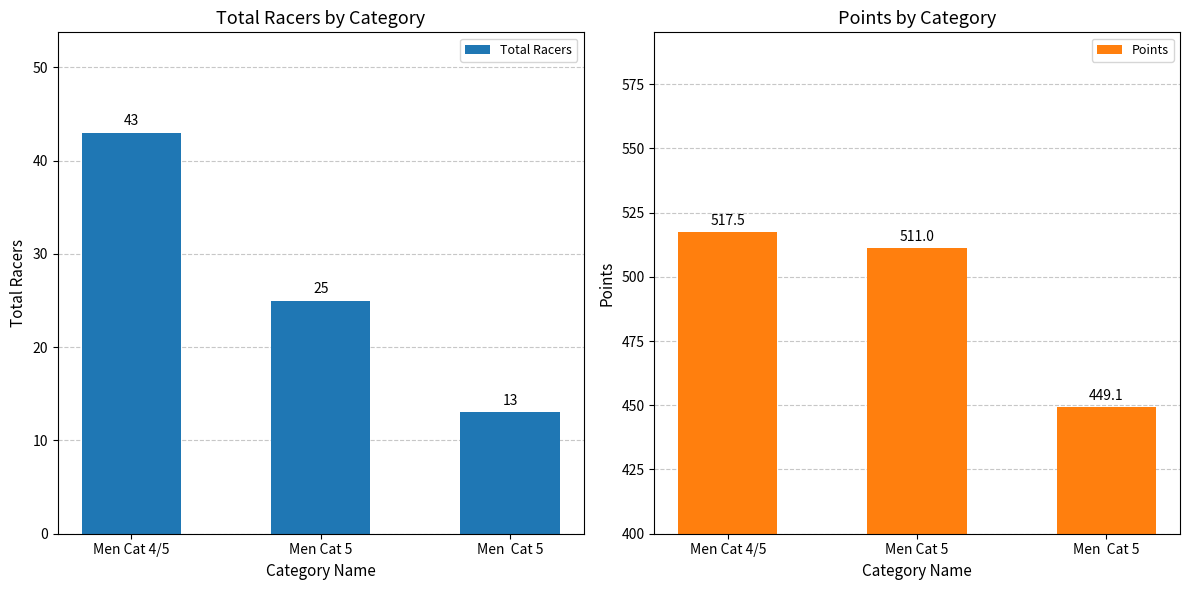

What position from the right is Men Cat 5?

2